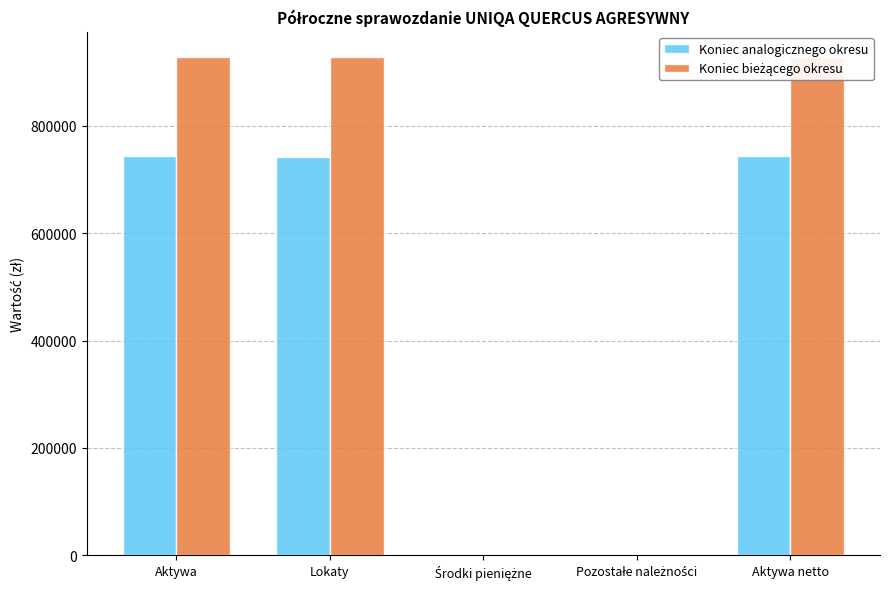

Reading right to left, what are all the values shown in this chart?

Koniec analogicznego okresu: 743531.4	599.7	0.0	742931.7	743531.4
Koniec bieżącego okresu: 928787.4	323.9	0.0	928463.5	928787.4